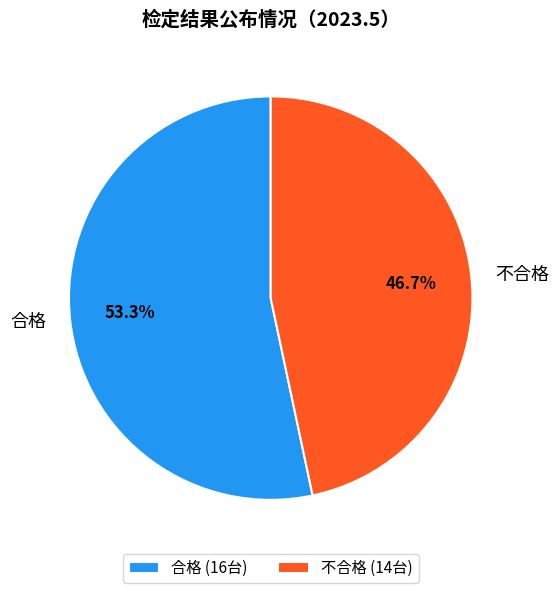

How many segments does this pie chart have?

2